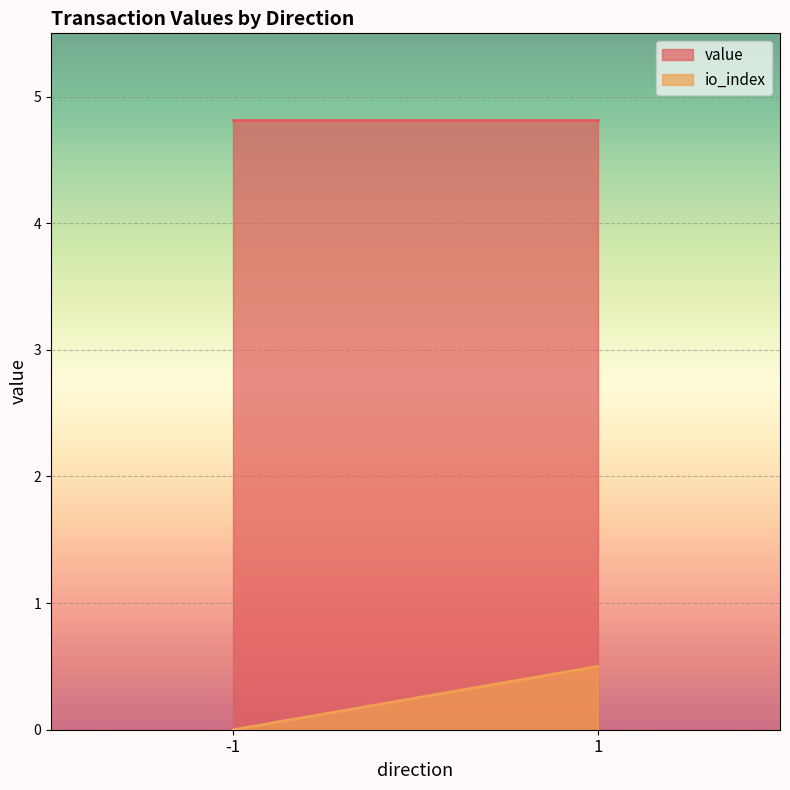

Reading left to right, extract all data points from this chart.

value: -1=4.8	1=4.8
io_index: -1=0.0	1=0.5